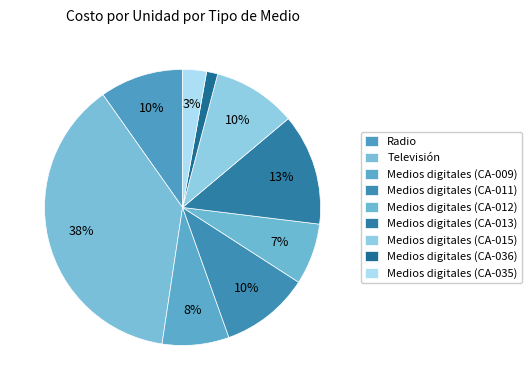

Which slice is the smallest?

Medios digitales (CA-036)